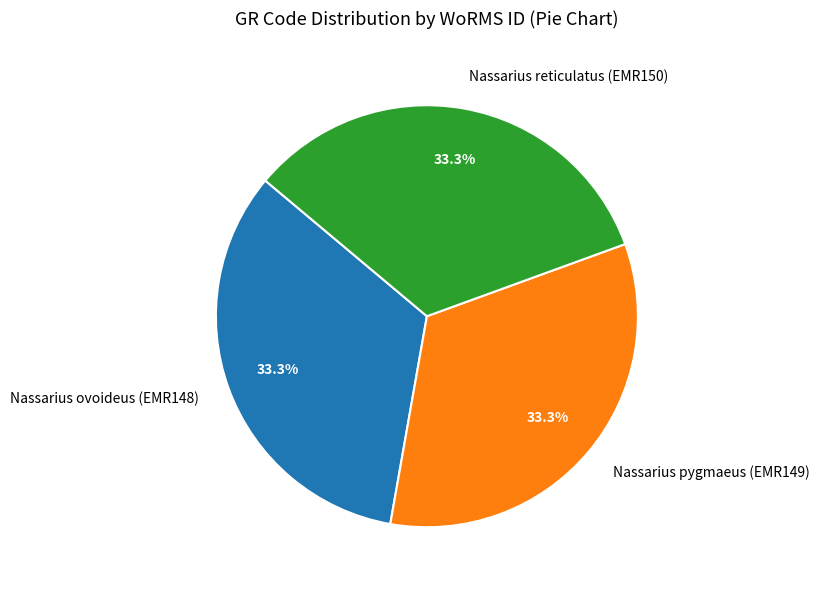

Combined, do Nassarius pygmaeus (EMR149) and Nassarius ovoideus (EMR148) account for over 50%?

Yes